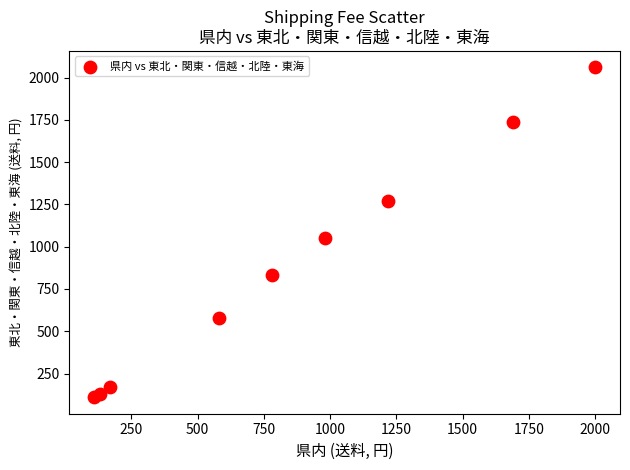

What Y value in the scatter plot is closest to 1085?

1050